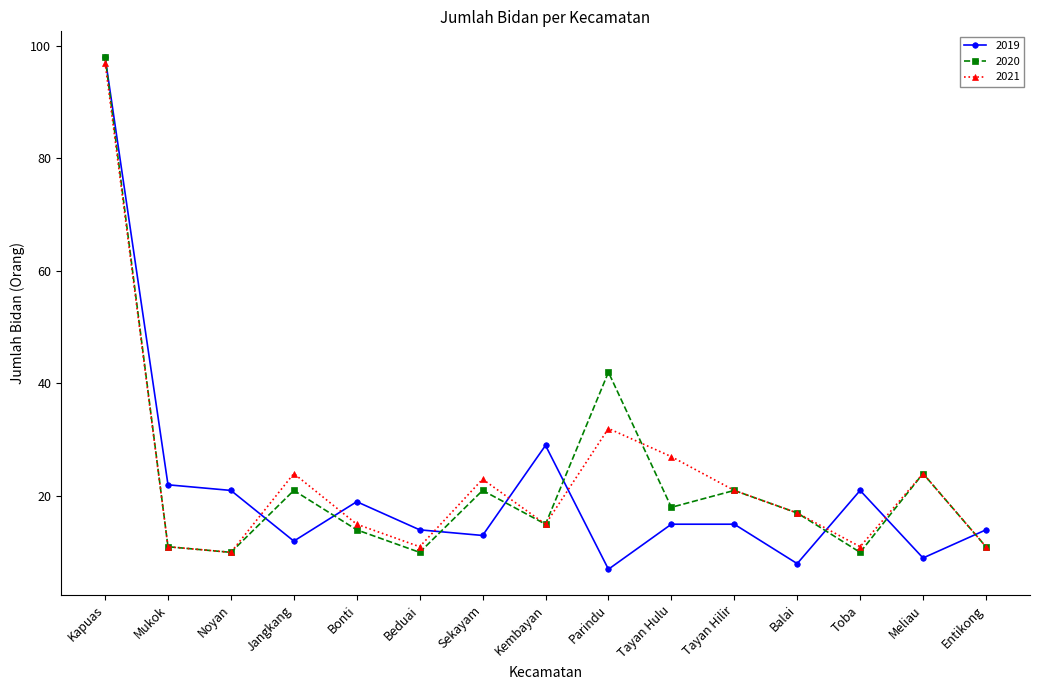

Which label corresponds to the largest value in the chart?

Kapuas